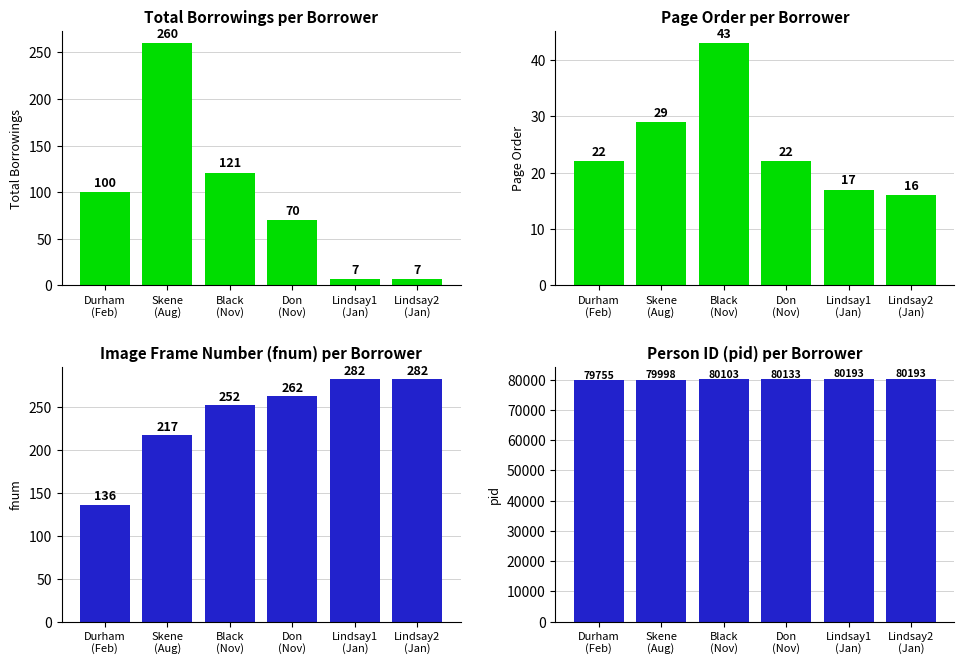

Is it true that fnum equals 85 at Lindsay1
(Jan)?

False